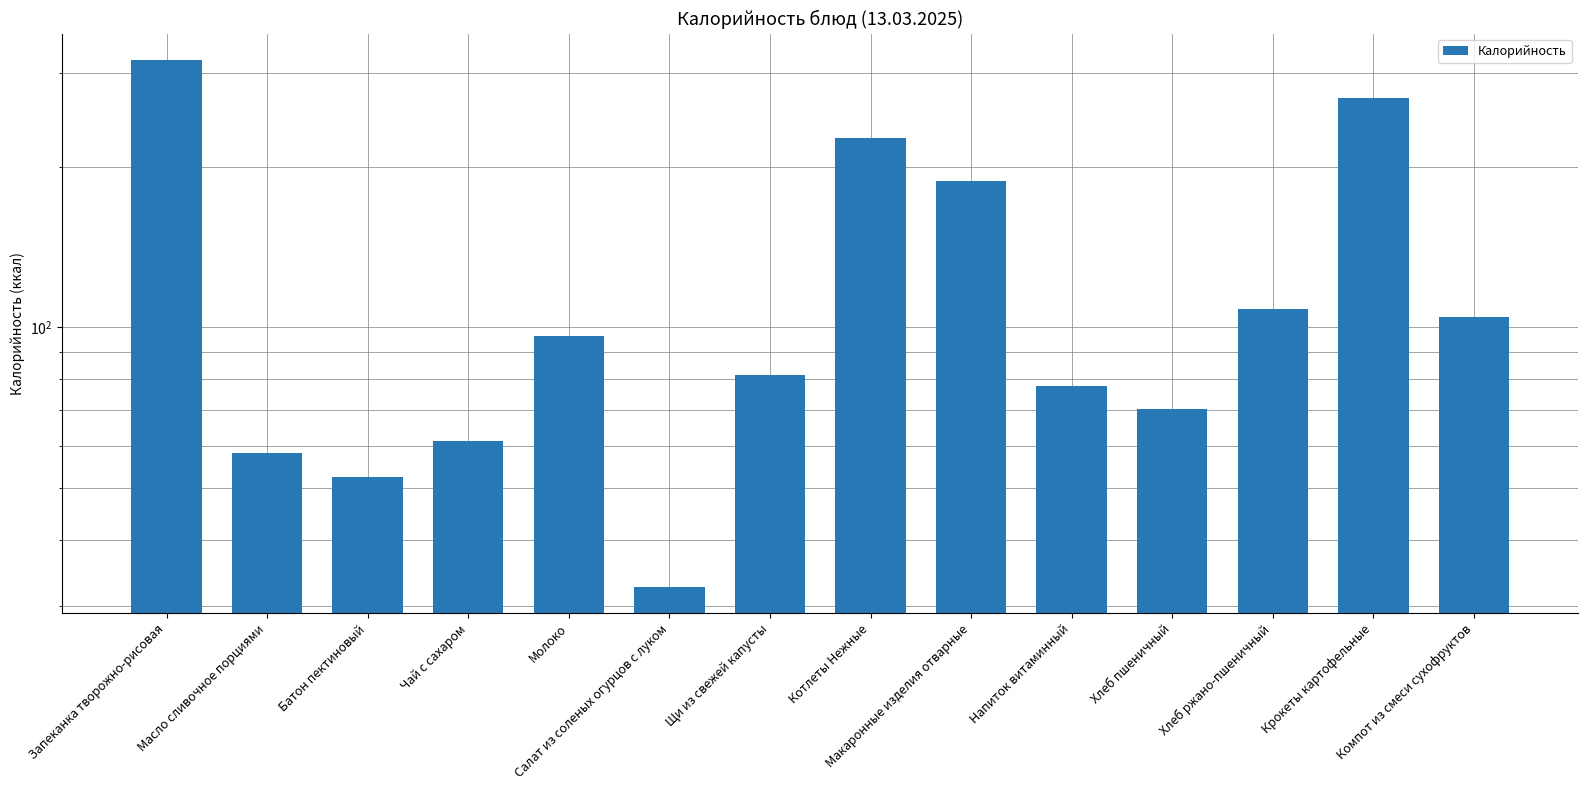

How many values exceed 96?

7